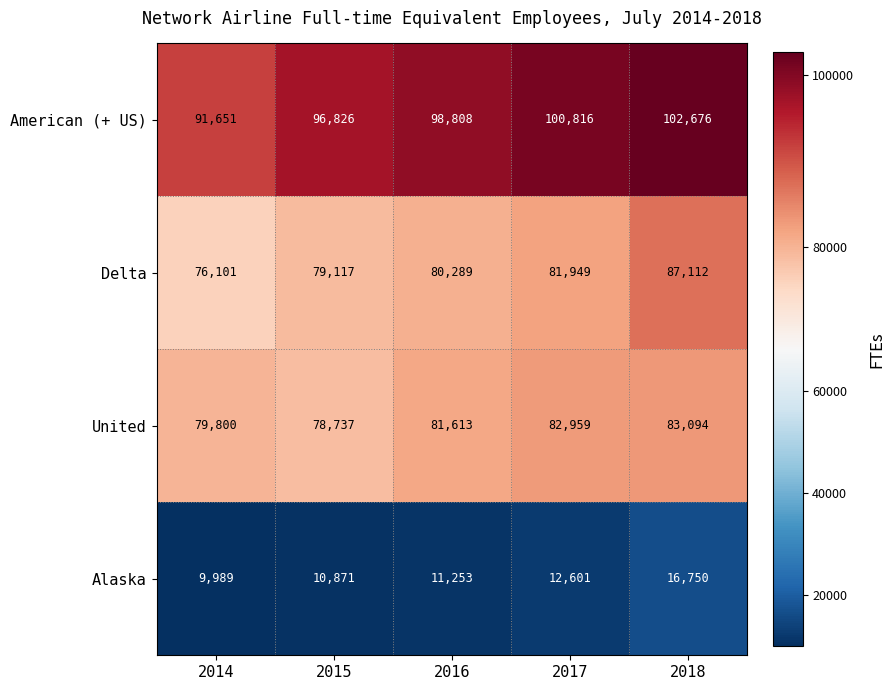

The value of United at 2015 is 78737. True or false?

True